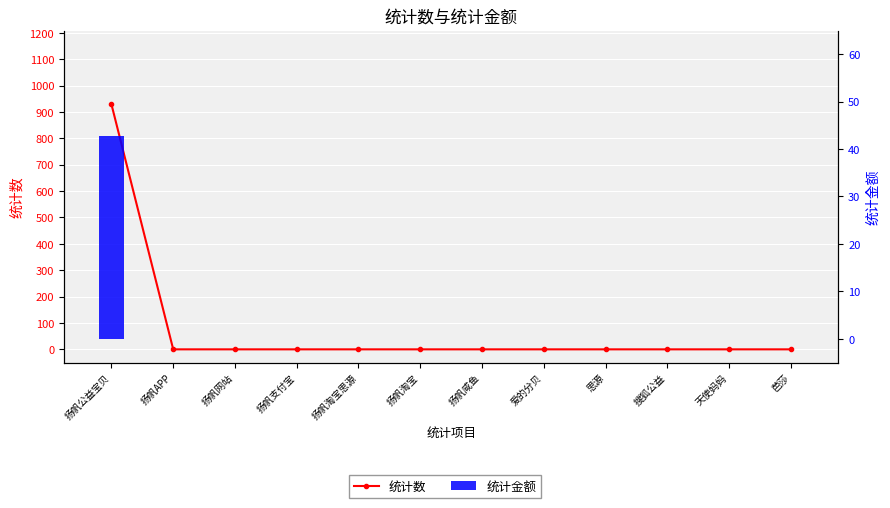

List the labels in order of 统计金额 value, smallest first.

扬帆APP, 扬帆网站, 扬帆支付宝, 扬帆淘宝思源, 扬帆淘宝, 扬帆咸鱼, 爱的分贝, 思源, 搜狐公益, 天使妈妈, 芭莎, 扬帆公益宝贝